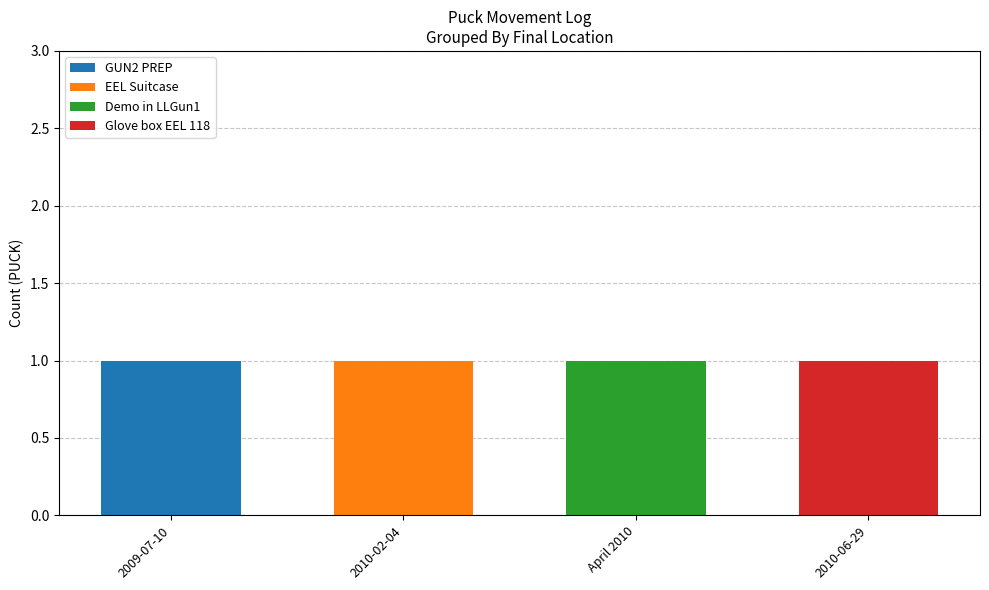

Are the bars horizontal?

No